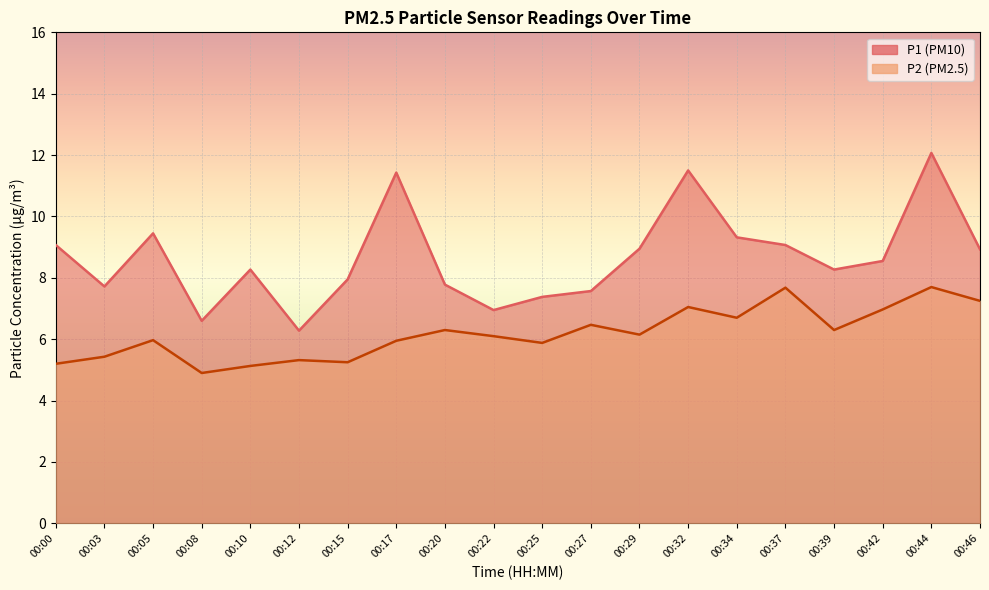

What is the value of the P2 point at the 15th from the left?

6.7